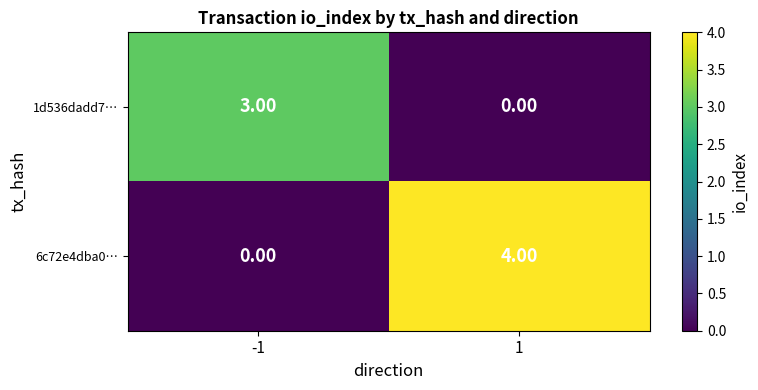

Rank the series by their maximum value, from highest to lowest.

6c72e4dba0…, 1d536dadd7…